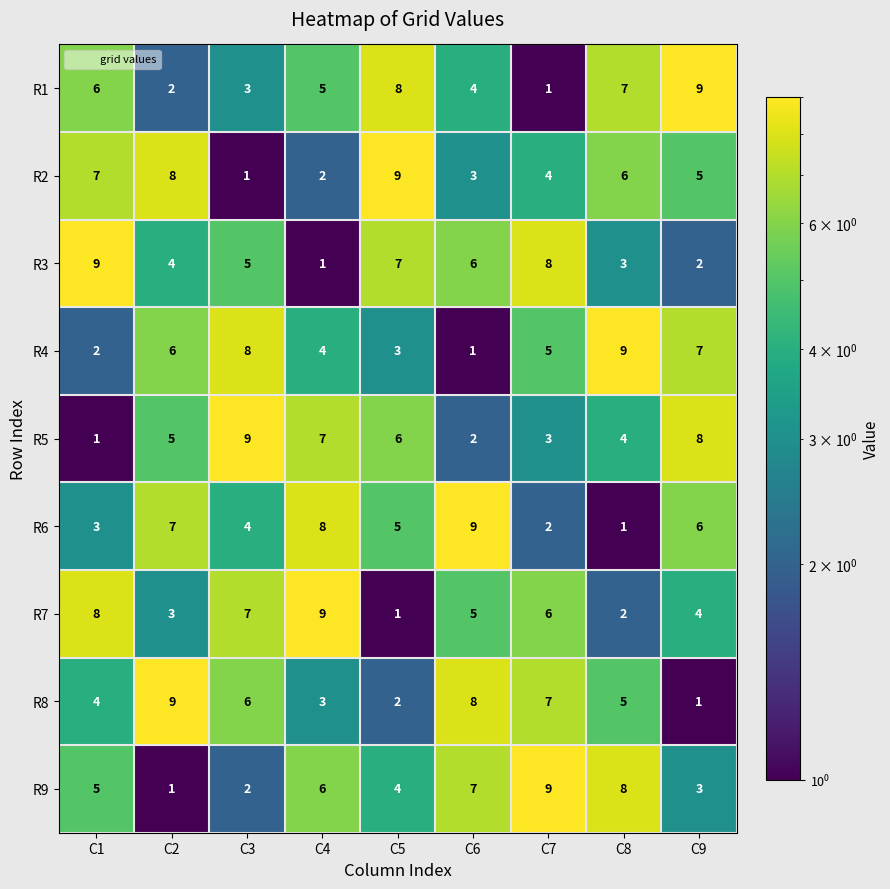

What is the difference between the maximum and minimum values in the R3 series?

8